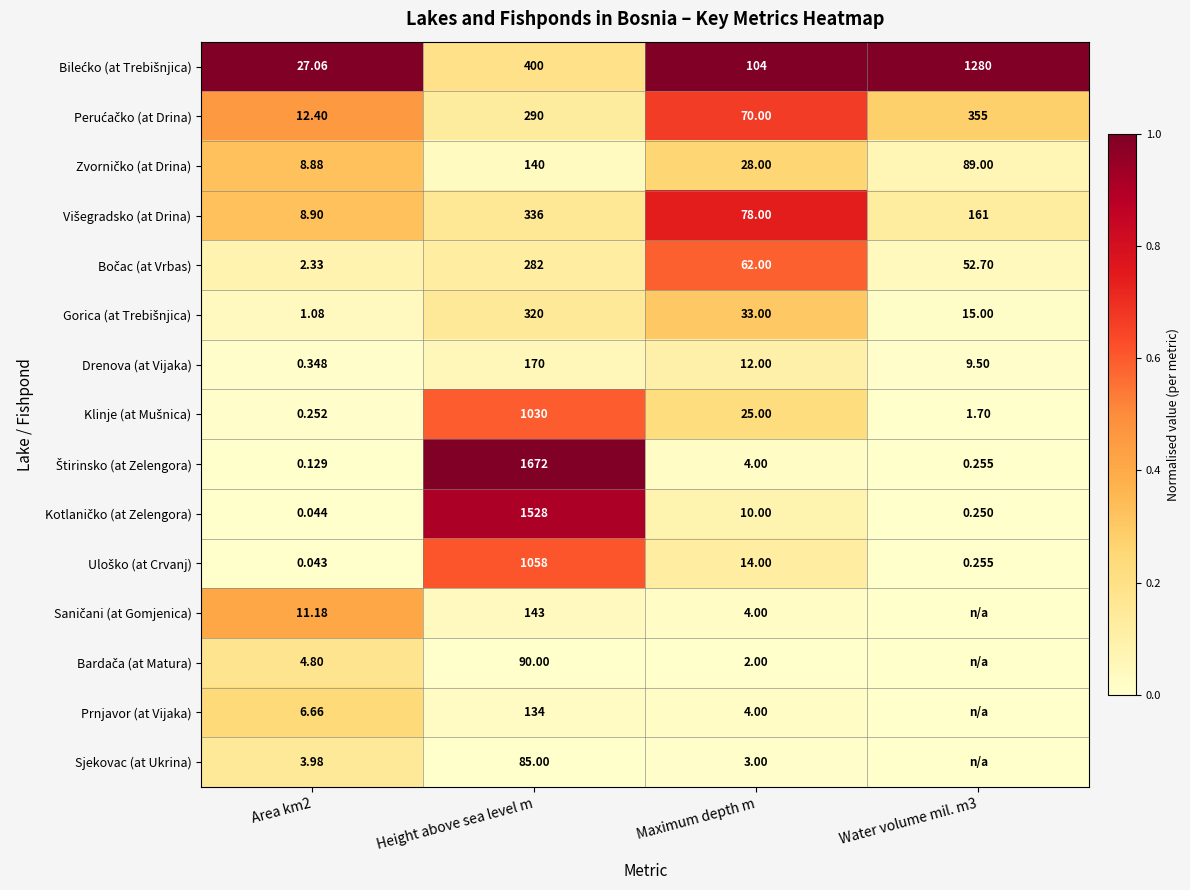

Between Area km2 and Maximum depth m, which is larger?

Area km2